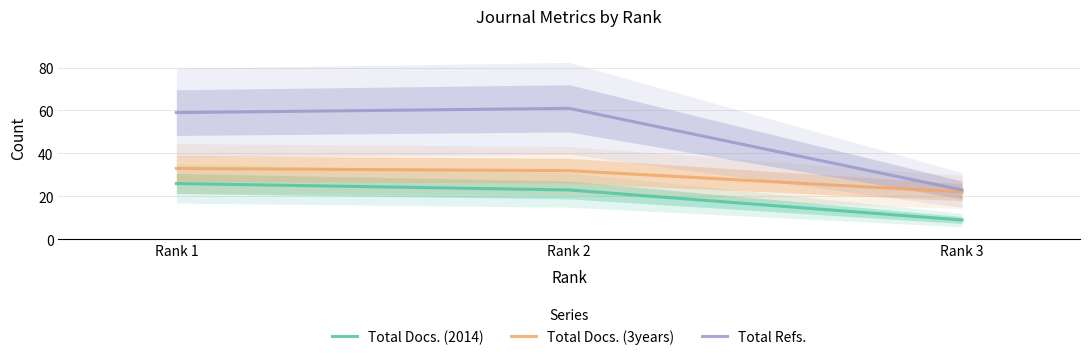

How many categories are shown in the chart?

3